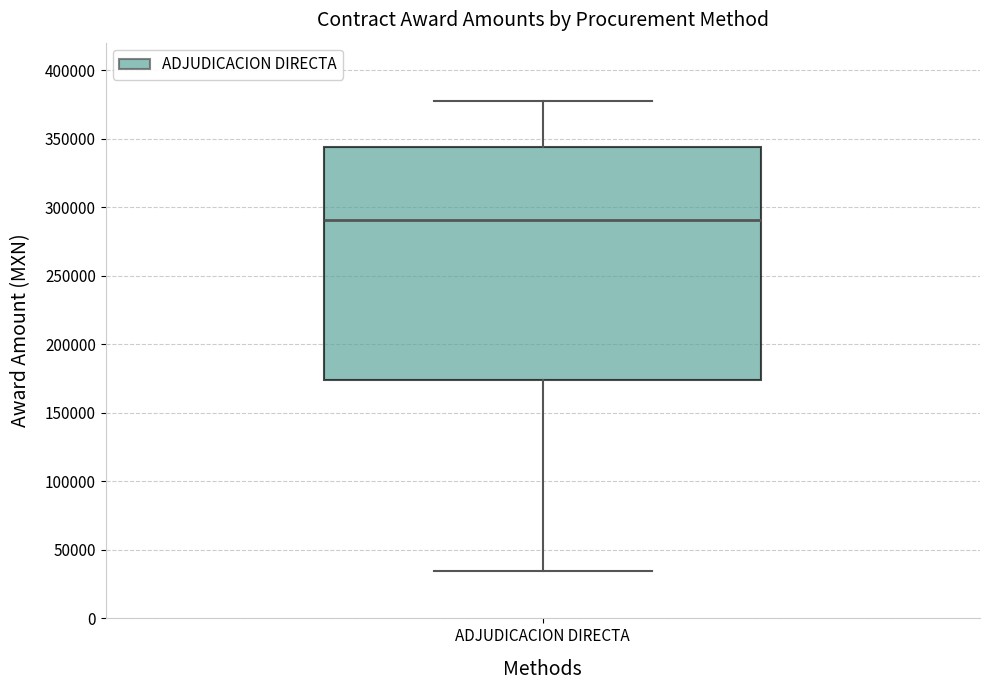

Read this box plot against the y-axis: the position of the median line, the range covered by the box, and the ends of both whiskers. The values are not printed on the chart, so give them approximately, as read against the axis.

median 290000, box 175000 to 345000, whiskers 35000 to 380000